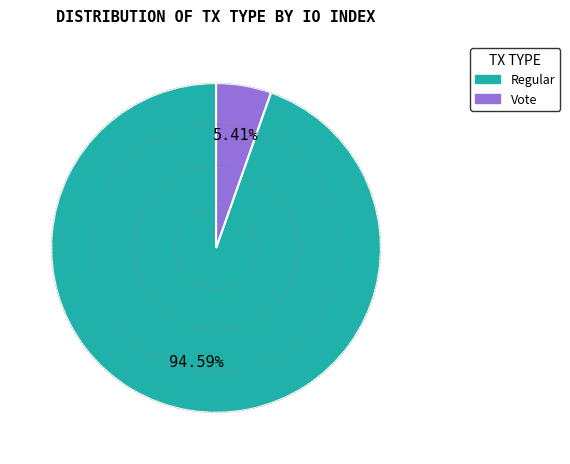

To the nearest percent, what portion does Regular represent?

95%